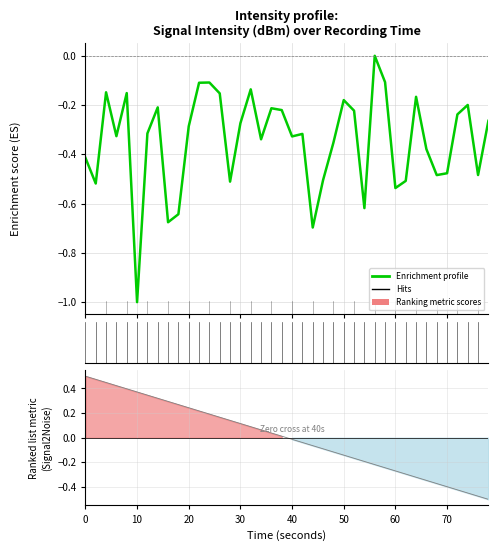

How many times do Ranking metric scores and Enrichment profile cross each other?

7